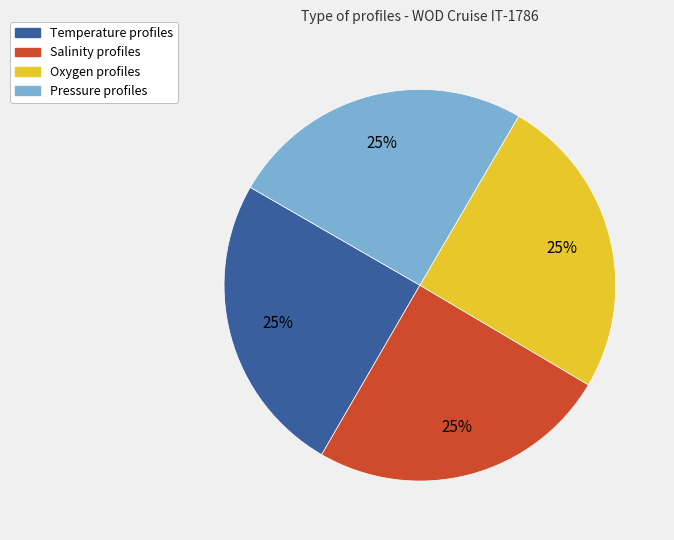

Count the number of slices in the pie.

4